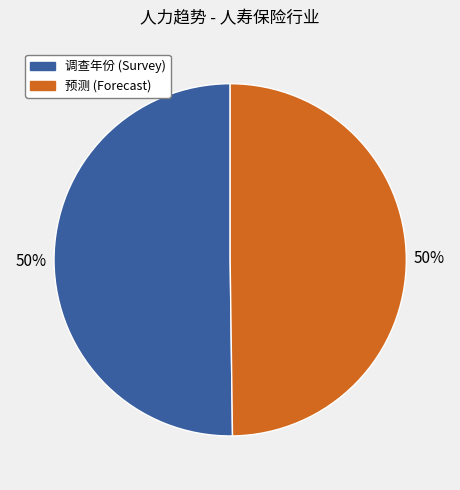

Approximately how many times larger is the value at 调查年份 (Survey) compared to 预测 (Forecast)?

1.0